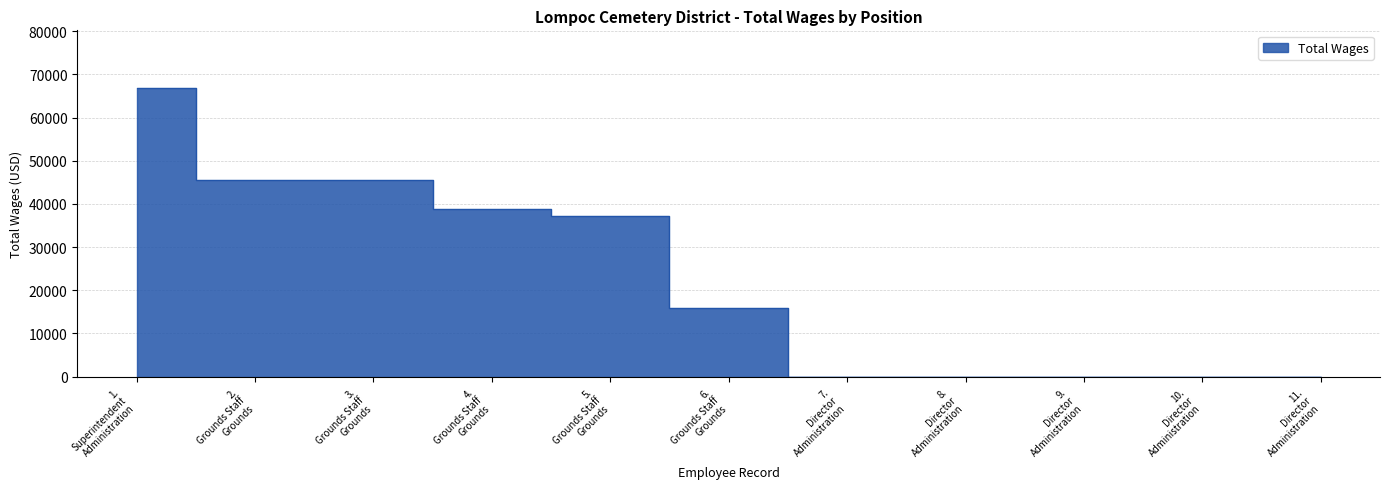

True or false: there are more than 0 points higher than both neighbors.

False